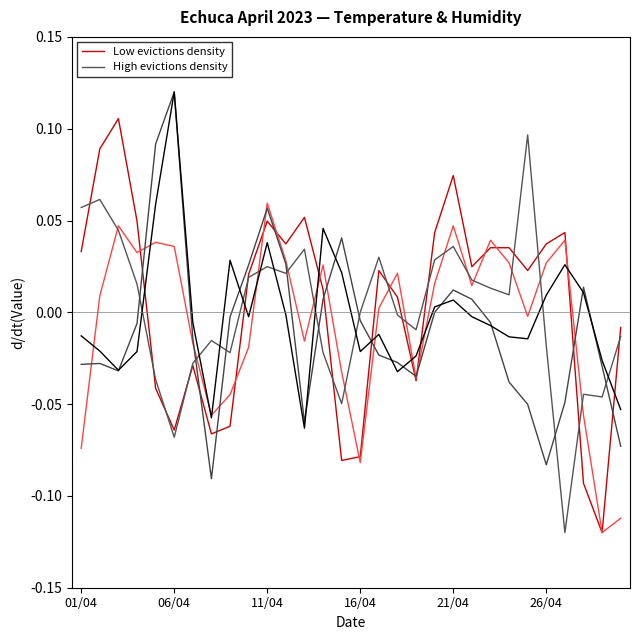

At 24, list the series in order from largest to smallest.

High evictions density, Low evictions density